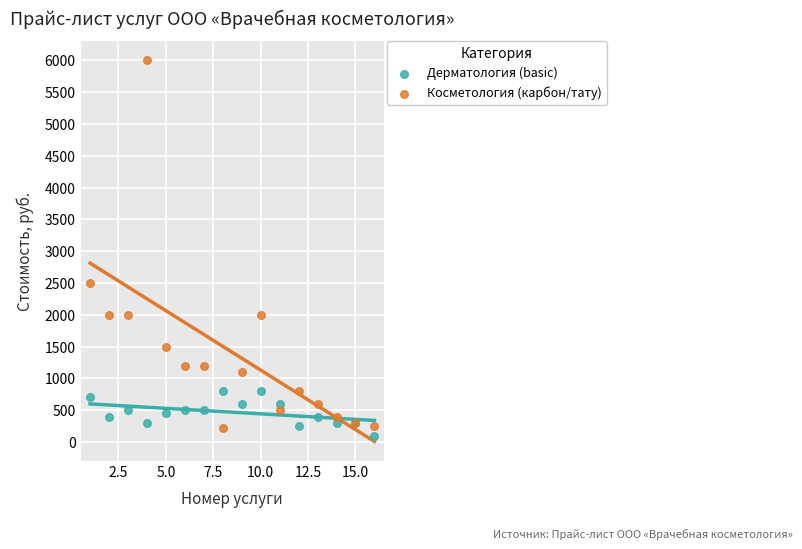

Which series reaches the maximum Y coordinate?

Косметология (карбон/тату)